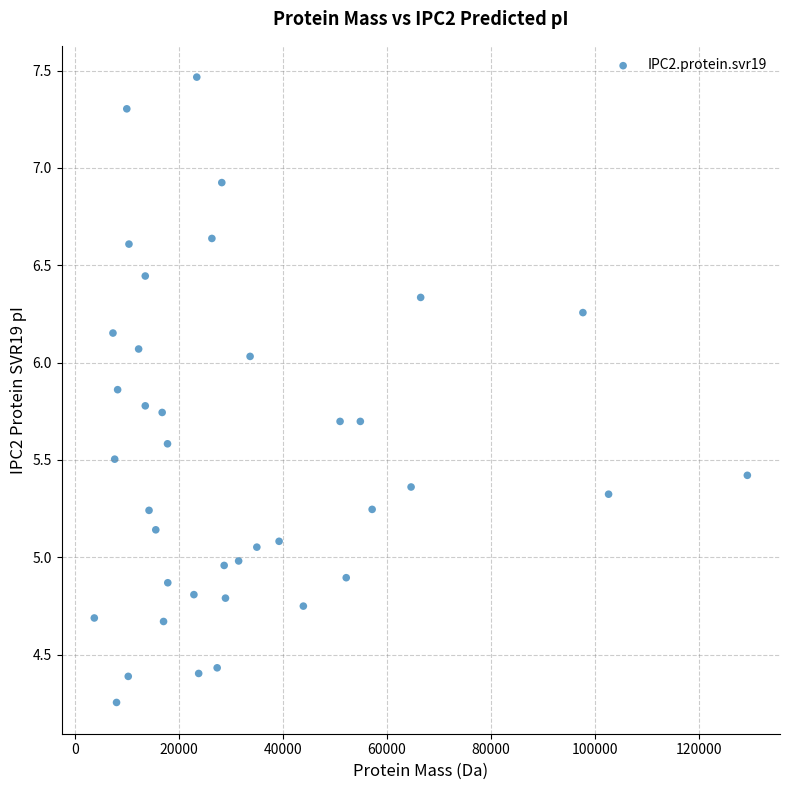

What is the range of Y values (max minus min)?

3.2